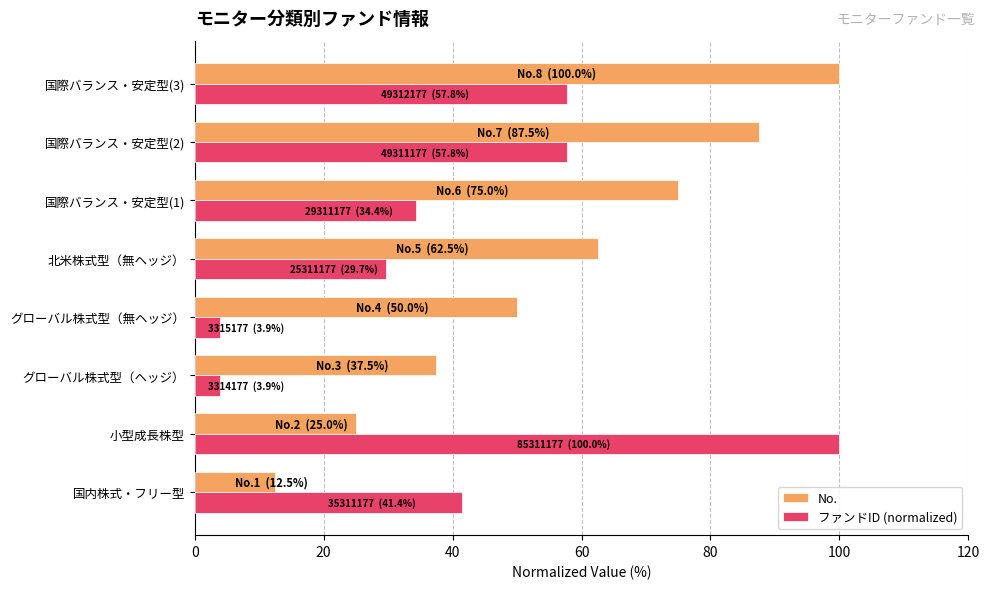

The value of No. at 国際バランス・安定型(3) is 25.8. True or false?

False